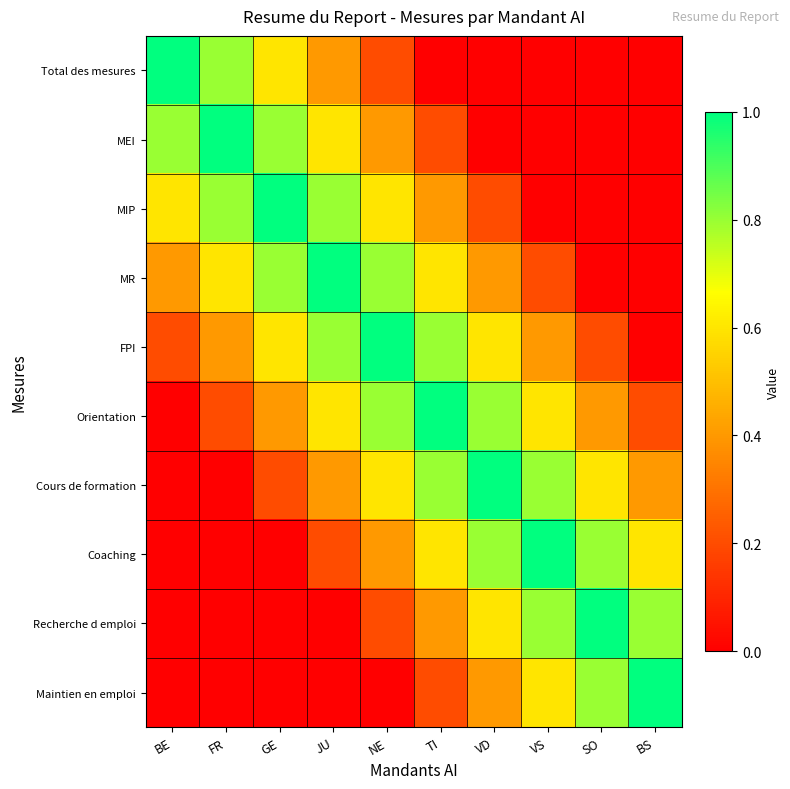

Which series changed the most between GE and SO?

MIP